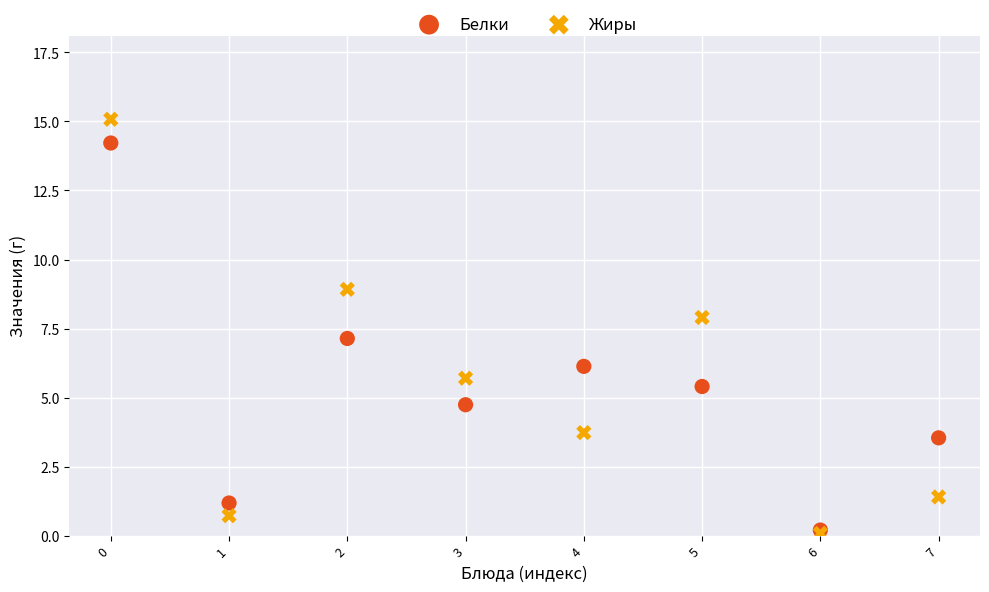

What are all the series names shown in the legend?

Белки, Жиры